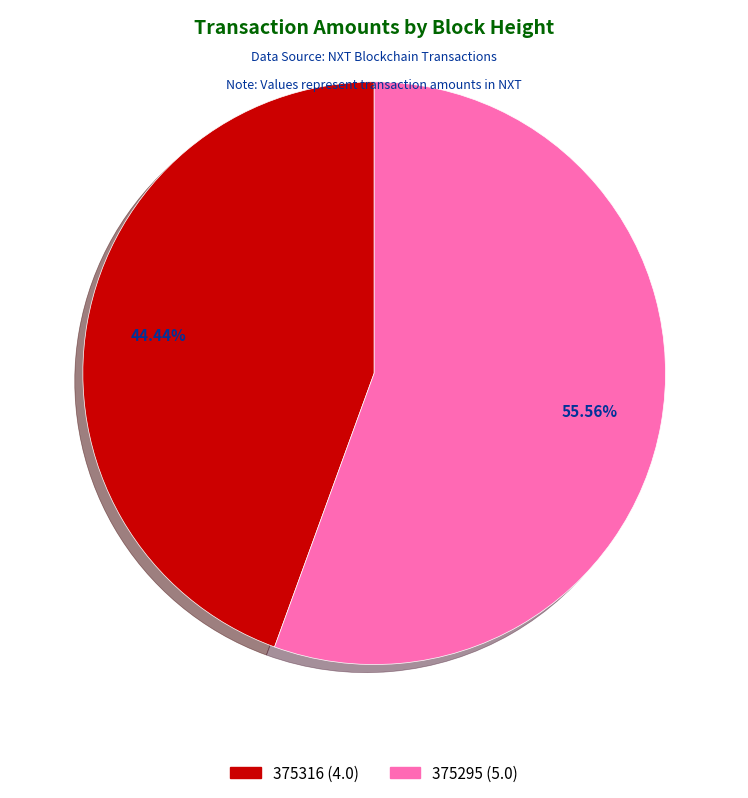

To the nearest percent, what is the difference between the 375295 and 375316 slice percentages?

11%